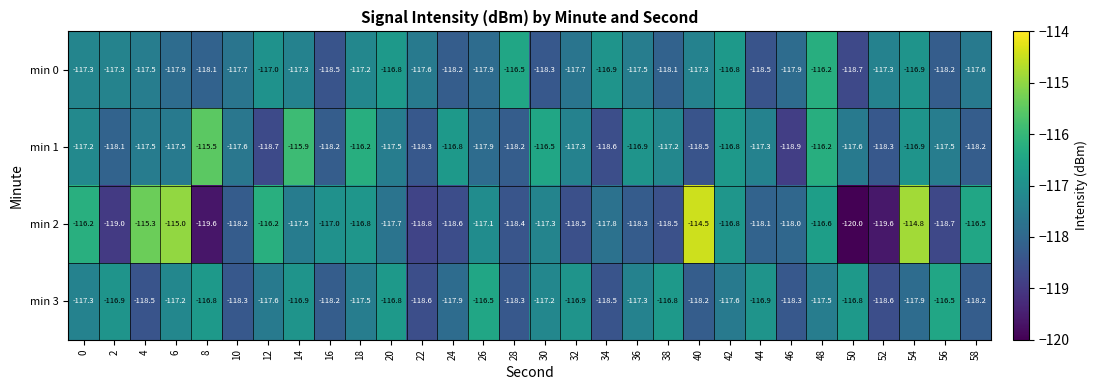

What is the minimum value shown in the chart?

-120.0